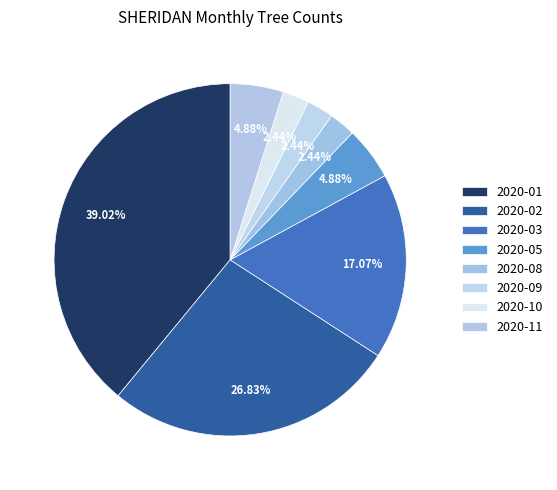

What is the ratio of the value at 2020-09 to the value at 2020-01?

0.1